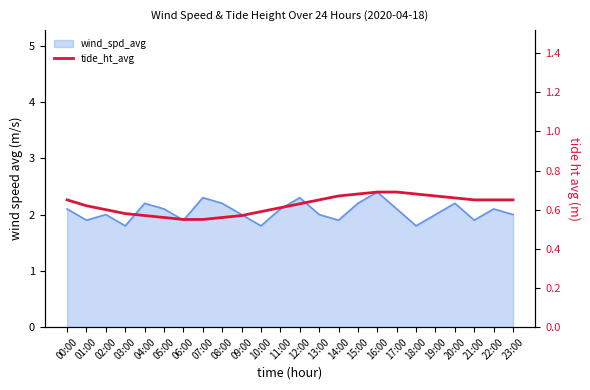

Which label corresponds to the smallest value in the chart?

06:00